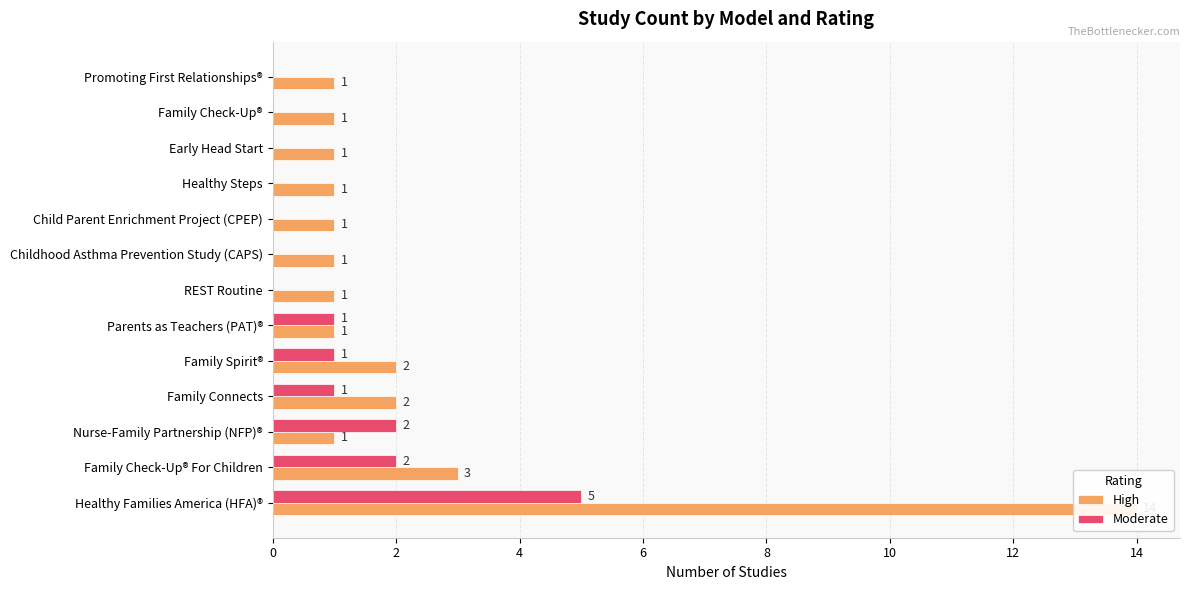

Which series has the largest range (max minus min)?

High